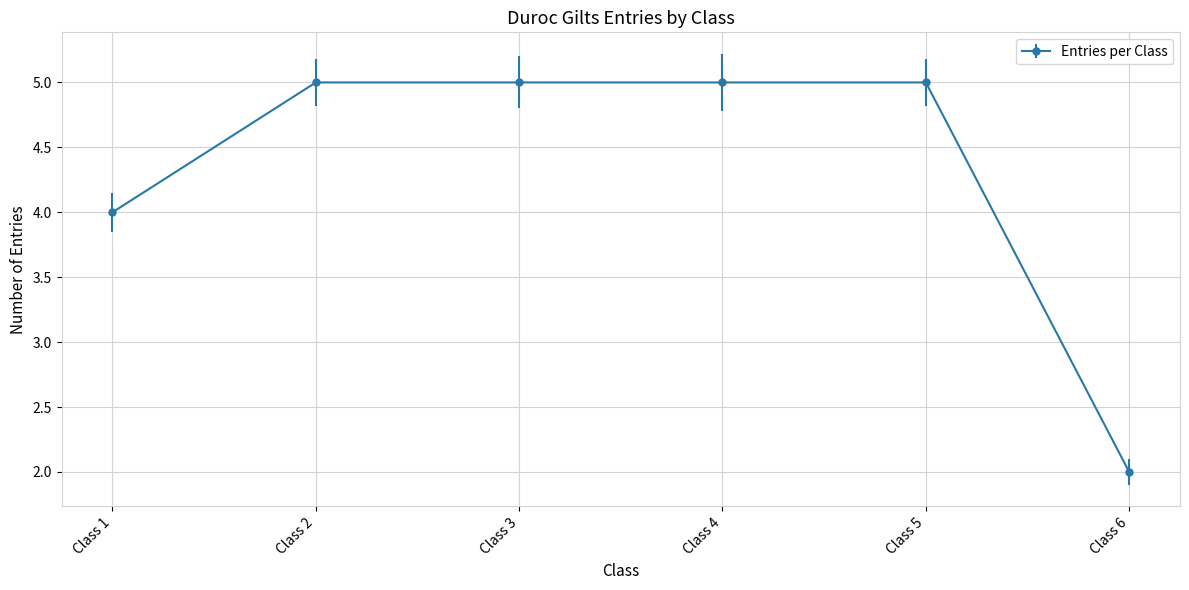

What is the maximum value shown in the chart?

5